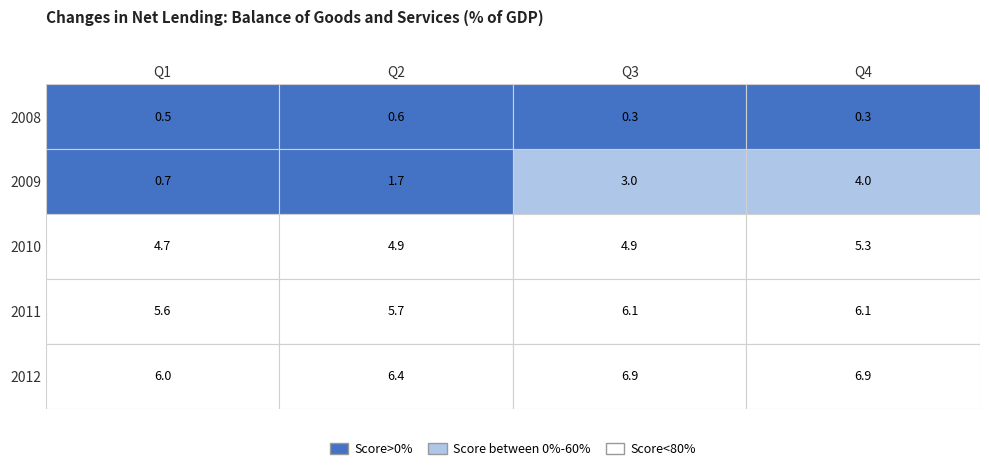

Is the value of 2011 at Q1 greater than the value of 2010 at Q4?

Yes